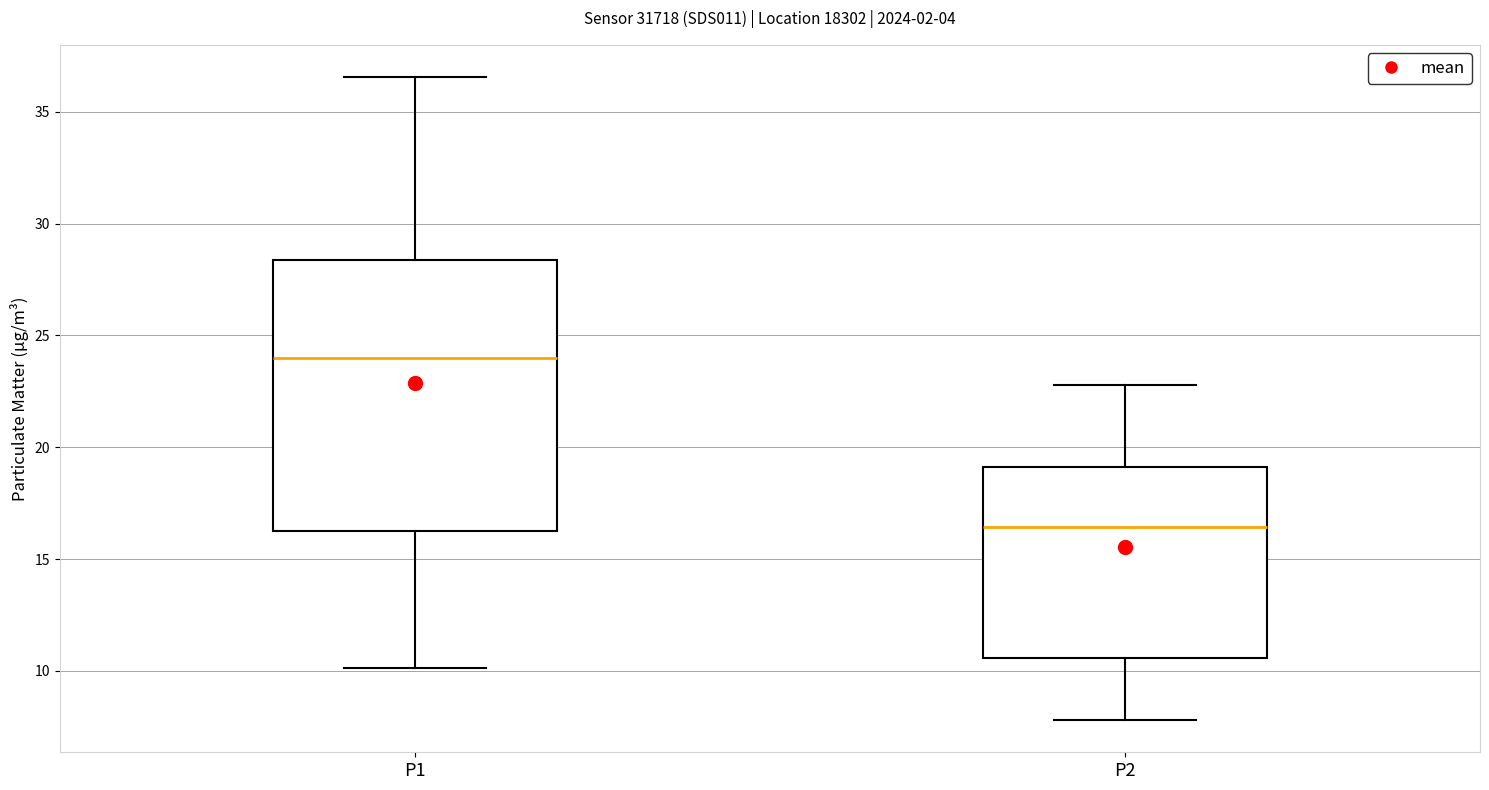

Which box has the highest median line?

P1